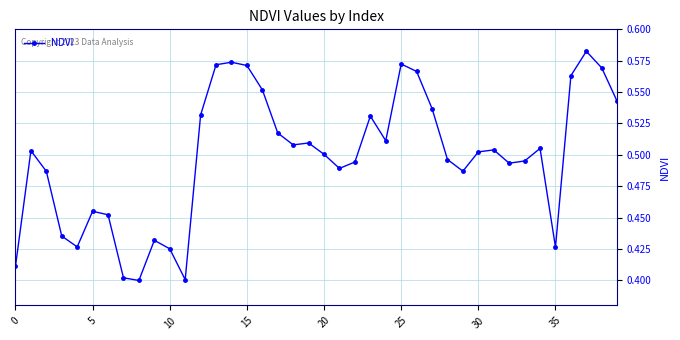

How many lines are shown in the chart?

1